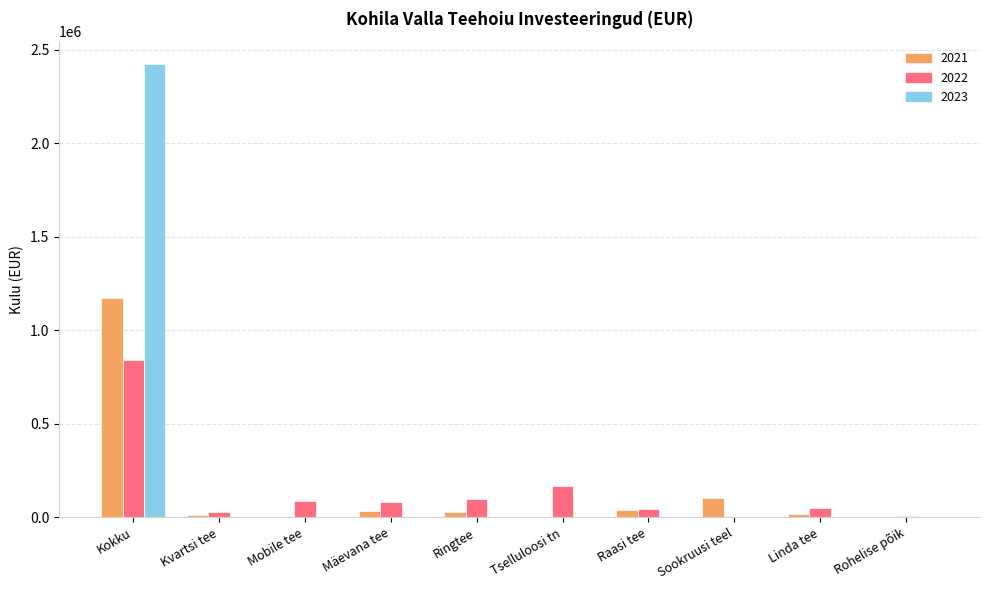

The value of 2023 at Kvartsi tee is 0. True or false?

True